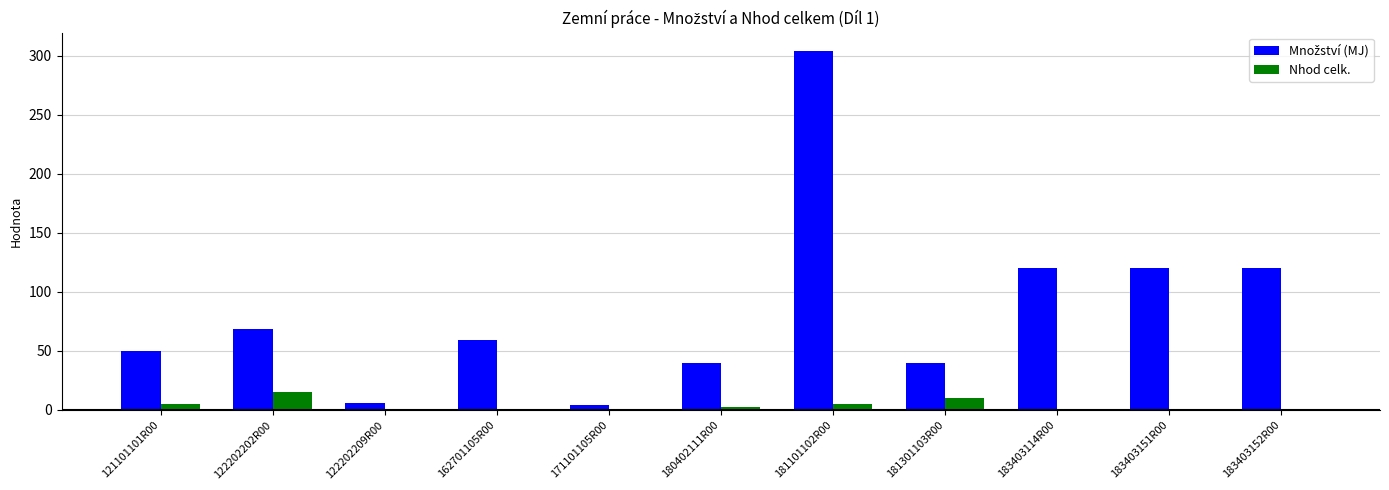

What is the total value across all series at 122202202R00?

84.1